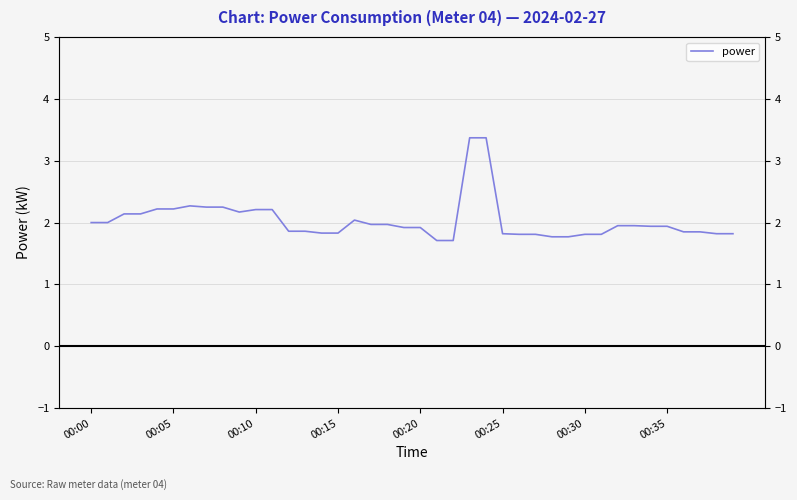

Does the chart have visible grid lines?

Yes